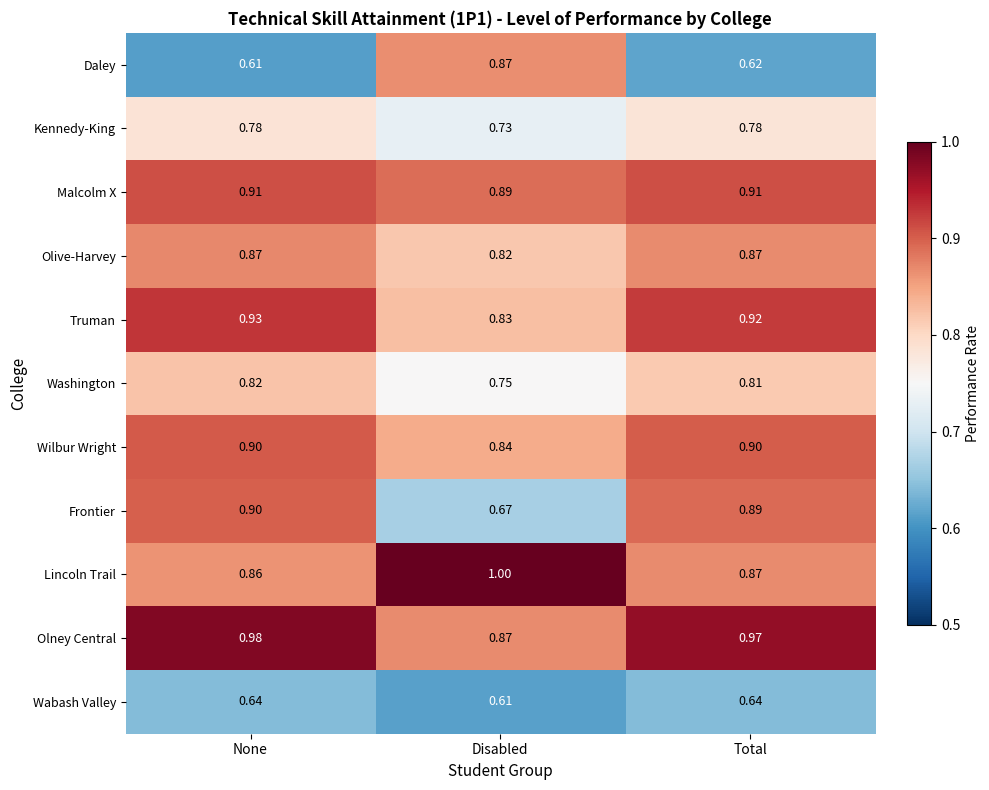

What is the difference between the highest and lowest values at None?

0.4